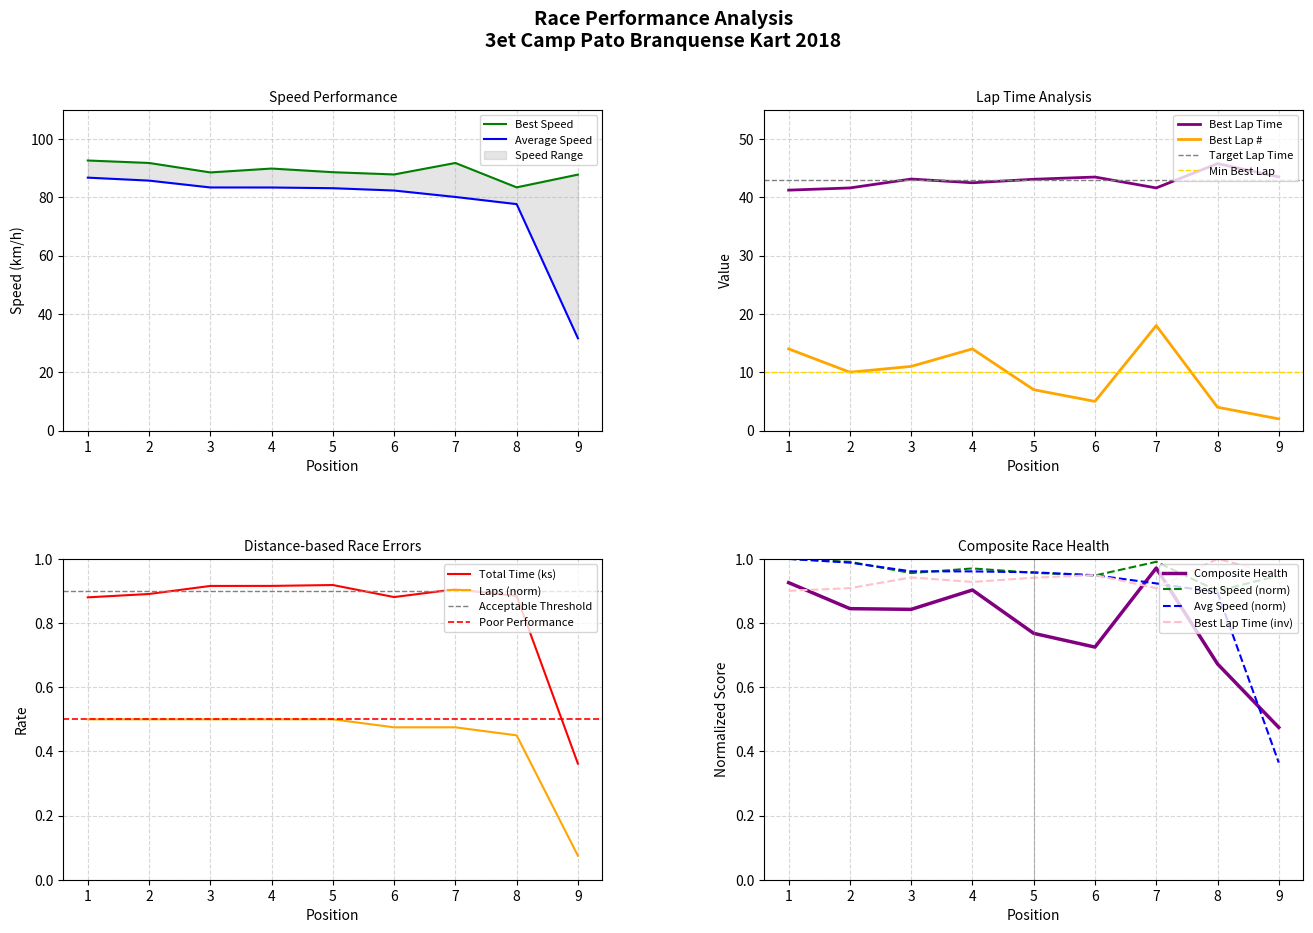

Reading left to right, list all the values displayed in this chart.

Total Laps: 0.5	0.5	0.5	0.5	0.5	0.5	0.5	0.5	0.1
Total Time: 0.9	0.9	0.9	0.9	0.9	0.9	0.9	0.9	0.4
Best Lap time: 41.2	41.6	43.1	42.5	43.1	43.5	41.6	45.8	43.5
Best Speed: 92.6	91.7	88.5	89.8	88.6	87.8	91.7	83.4	87.8
Best Lap: 14.0	10.0	11.0	14.0	7.0	5.0	18.0	4.0	2.0
Average Speed: 86.7	85.7	83.3	83.3	83.1	82.3	80.1	77.6	31.6